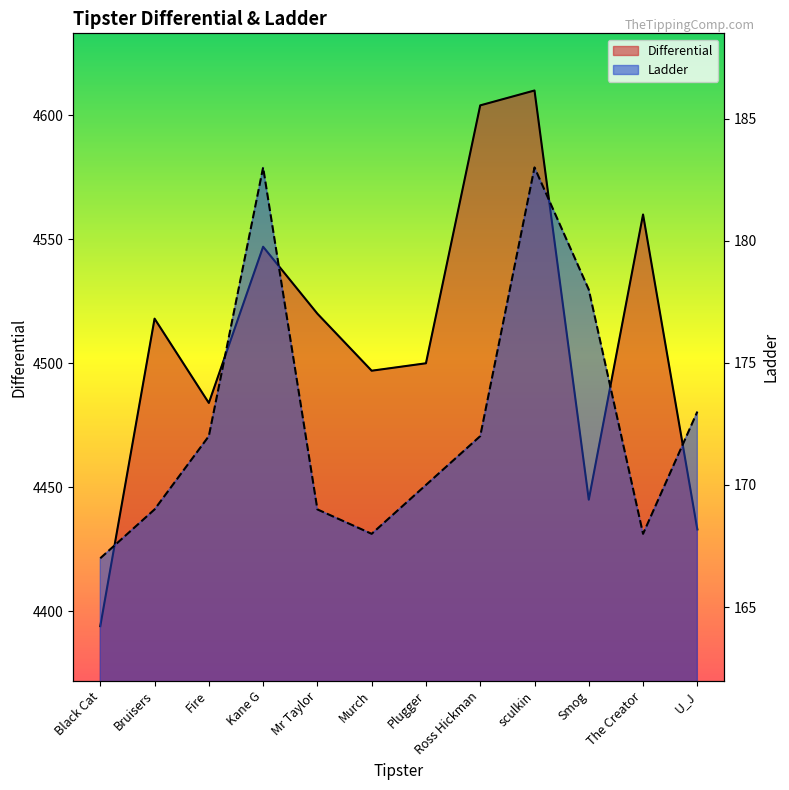

Reading left to right, transcribe all the data shown in this chart.

Differential: Black Cat=4394	Bruisers=4518	Fire=4484	Kane G=4547	Mr Taylor=4520	Murch=4497	Plugger=4500	Ross Hickman=4604	sculkin=4610	Smog=4445	The Creator=4560	U_J=4433
Ladder: Black Cat=167	Bruisers=169	Fire=172	Kane G=183	Mr Taylor=169	Murch=168	Plugger=170	Ross Hickman=172	sculkin=183	Smog=178	The Creator=168	U_J=173